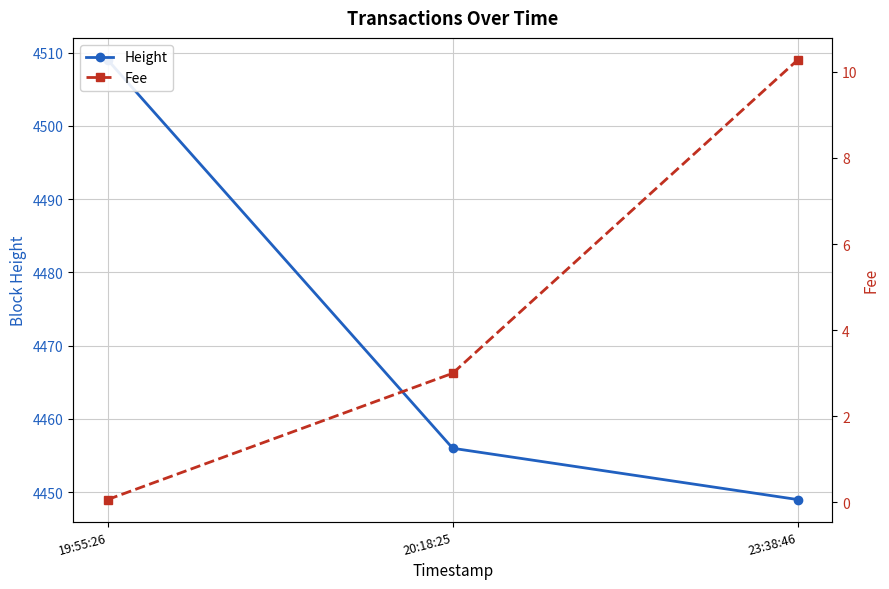

Where is Fee nearest to the value 5?

20:18:25